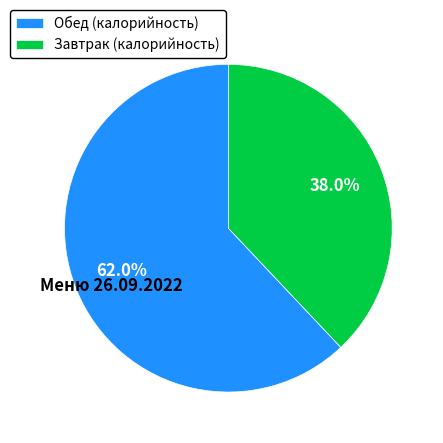

Count the number of slices in the pie.

2